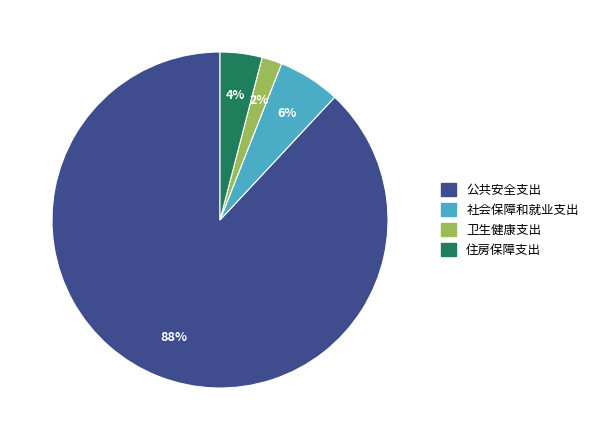

Does any single category account for the majority?

Yes